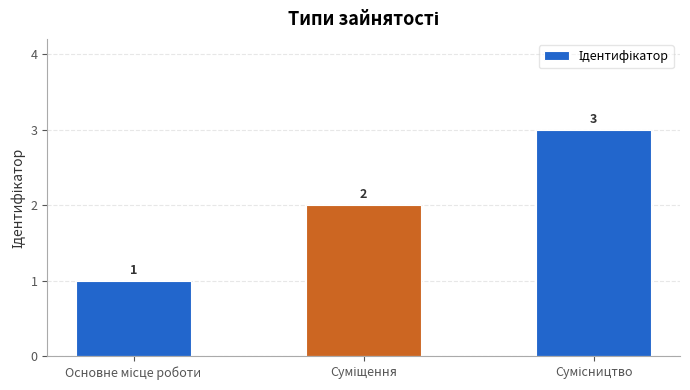

What is the value of the 1st bar from the left?

1